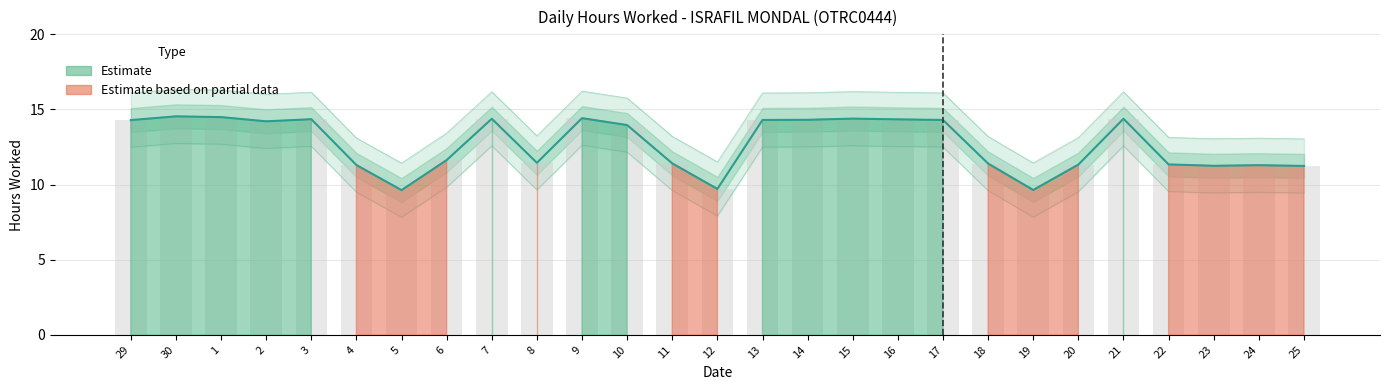

Which label corresponds to the smallest value in the chart?

5